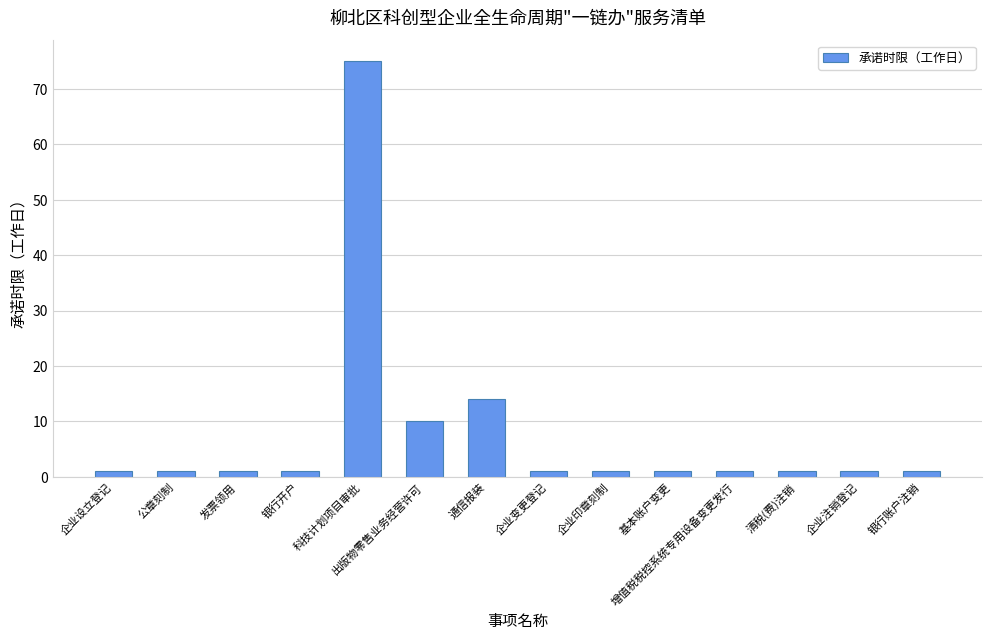

Does the chart contain any negative values?

No